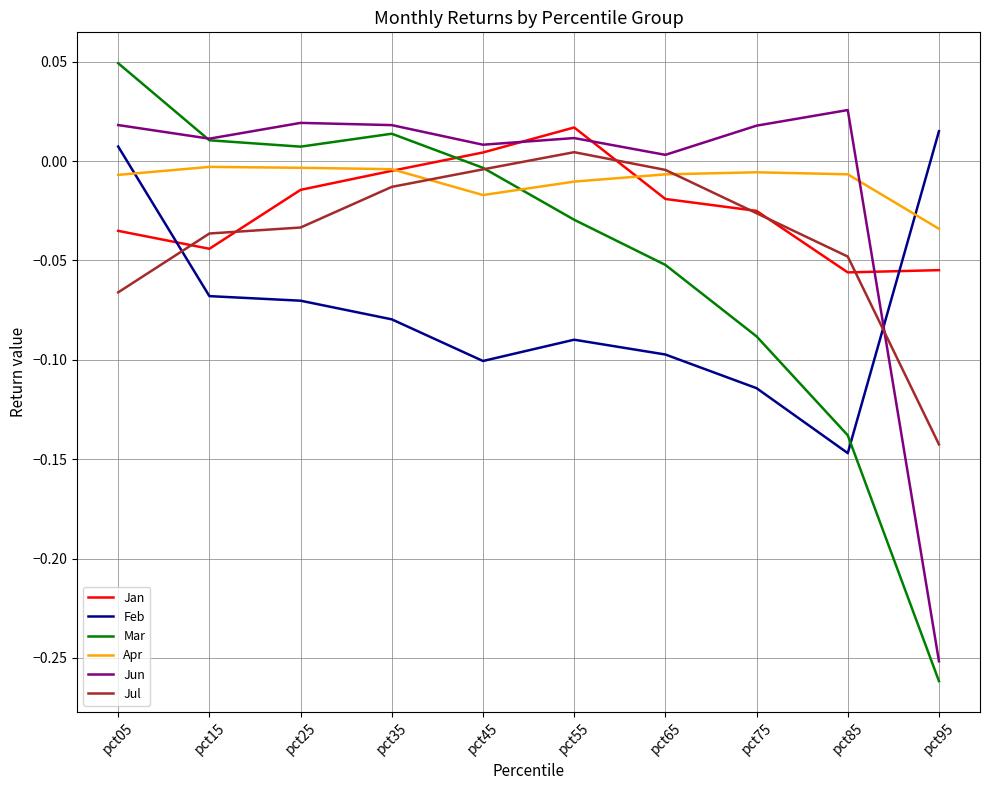

True or false: Apr has a value of -0.0 at pct65.

True